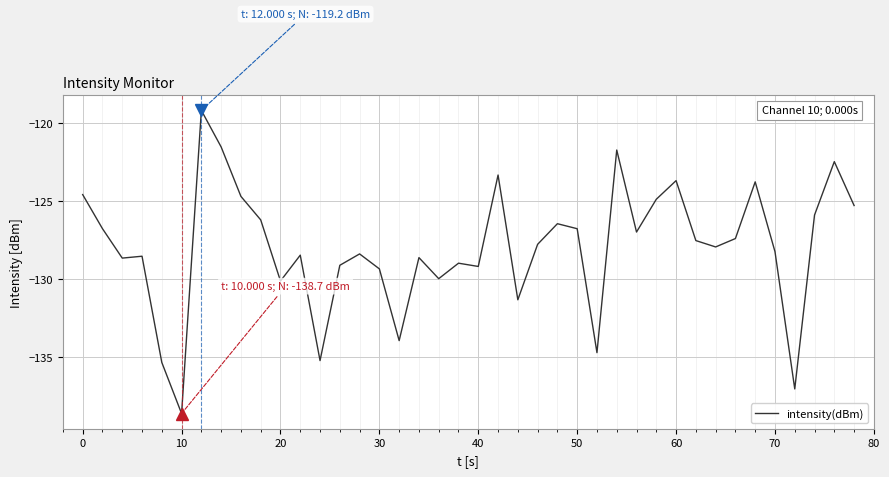

What is the smallest value displayed?

-138.7